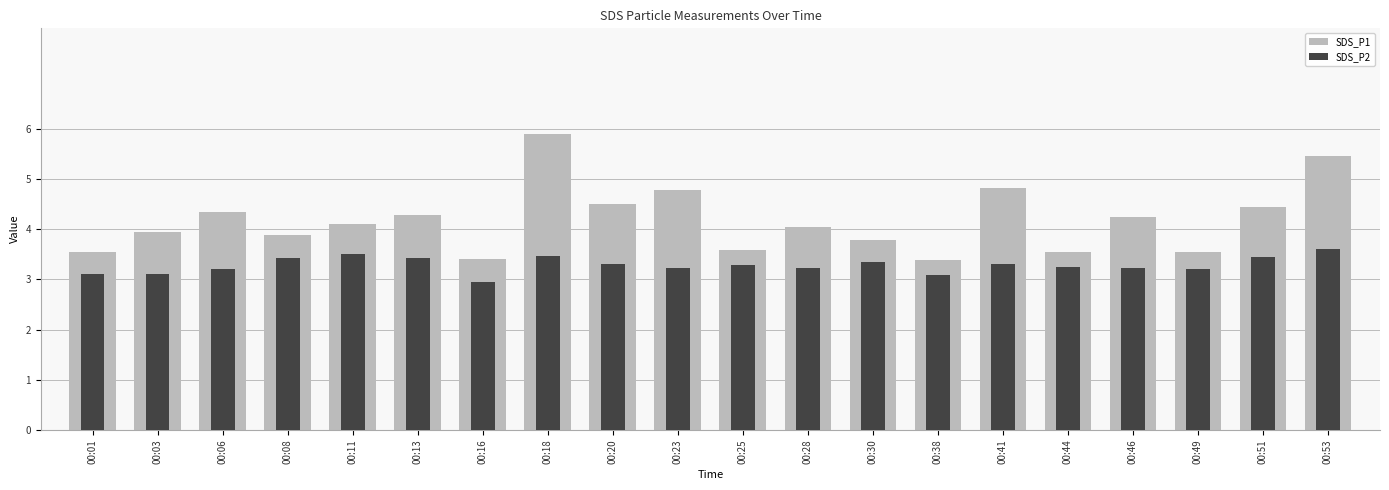

Which series has the largest range (max minus min)?

SDS_P1